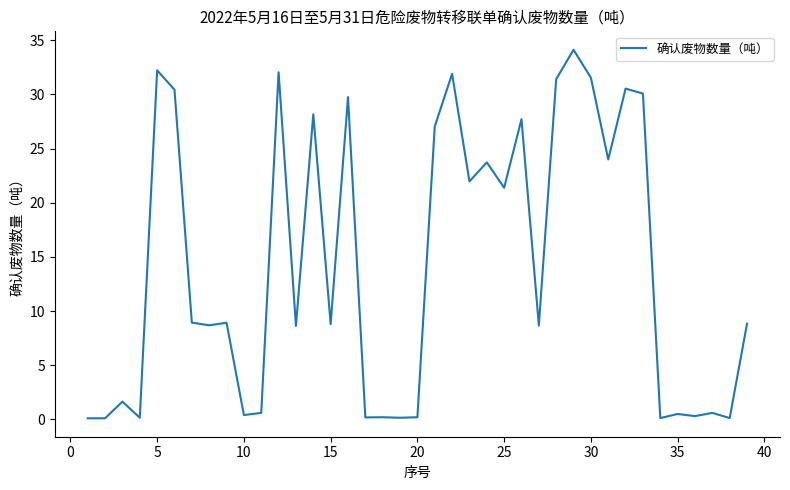

At which label does the data first exceed 8?

5